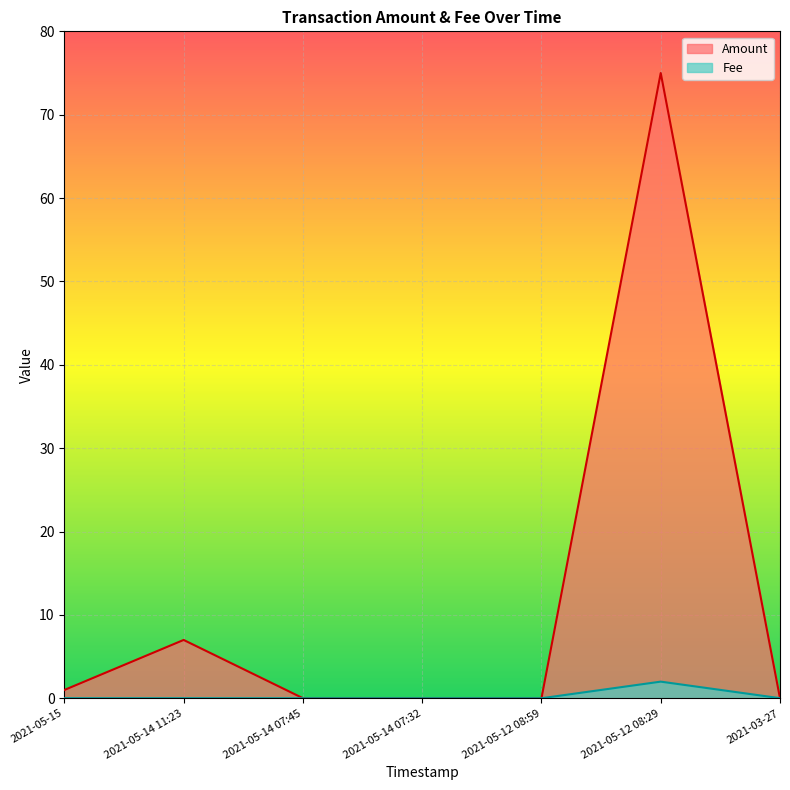

Rank the series by their average value, from lowest to highest.

Fee, Amount